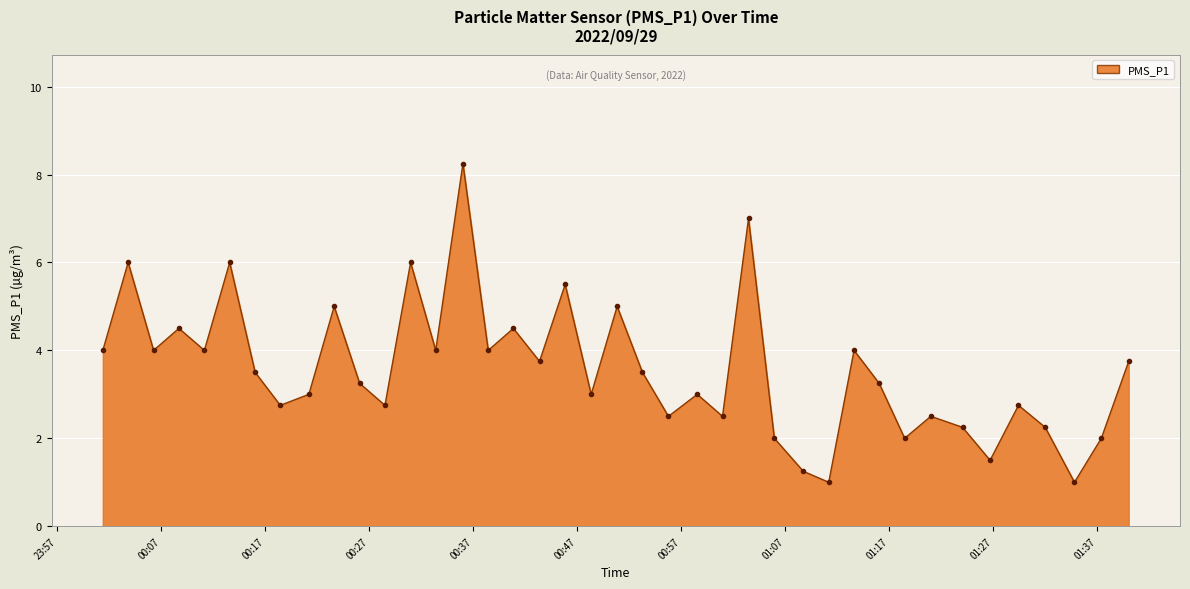

True or false: PMS_P1_line and PMS_P1_markers cross at least once.

False